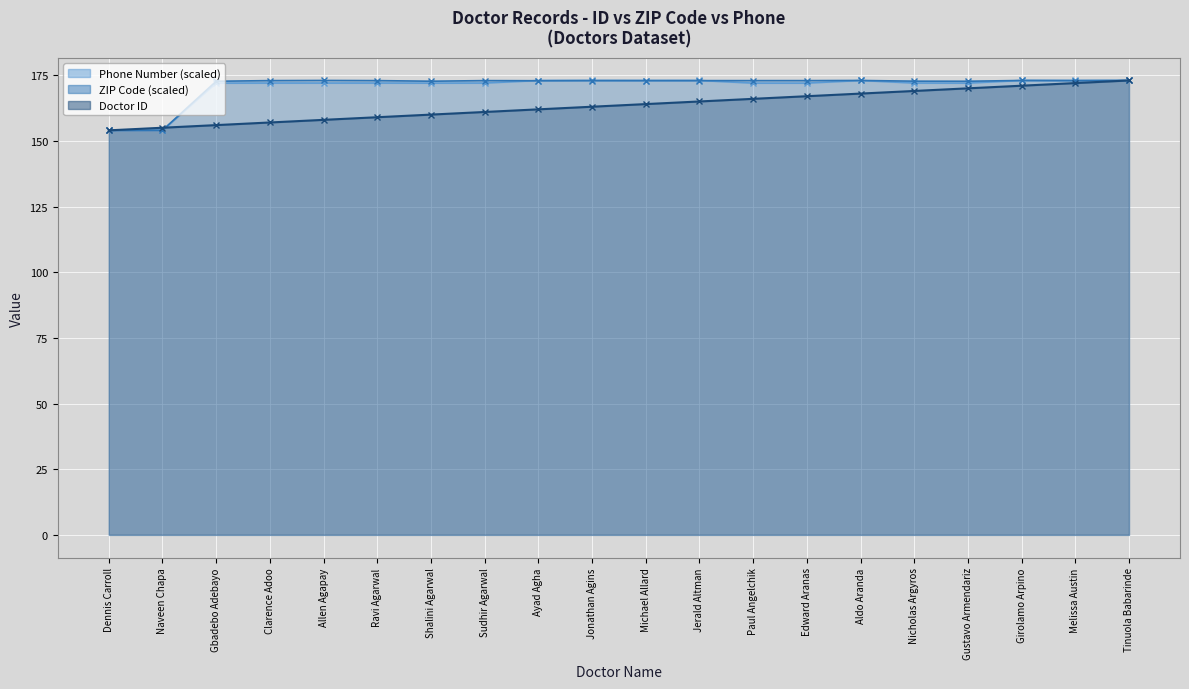

Reading right to left, transcribe all the data shown in this chart.

Phone Number (scaled): Tinuola Babarinde=173.0	Melissa Austin=173.0	Girolamo Arpino=173.0	Gustavo Armendariz=172.0	Nicholas Argyros=172.0	Aldo Aranda=173.0	Edward Aranas=172.0	Paul Angelchik=172.0	Jerald Altman=173.0	Michael Allard=173.0	Jonathan Agins=173.0	Ayad Agha=173.0	Sudhir Agarwal=172.0	Shalini Agarwal=172.0	Ravi Agarwal=172.0	Allen Agapay=172.0	Clarence Adoo=172.0	Gbadebo Adebayo=172.0	Naveen Chapa=154.0	Dennis Carroll=154.0
ZIP Code (scaled): Tinuola Babarinde=173.0	Melissa Austin=172.9	Girolamo Arpino=173.0	Gustavo Armendariz=172.7	Nicholas Argyros=172.7	Aldo Aranda=173.0	Edward Aranas=172.9	Paul Angelchik=172.9	Jerald Altman=172.9	Michael Allard=172.9	Jonathan Agins=172.9	Ayad Agha=172.9	Sudhir Agarwal=172.9	Shalini Agarwal=172.7	Ravi Agarwal=172.9	Allen Agapay=173.0	Clarence Adoo=172.9	Gbadebo Adebayo=172.7	Naveen Chapa=154.0	Dennis Carroll=154.0
Doctor ID: Tinuola Babarinde=173.0	Melissa Austin=172.0	Girolamo Arpino=171.0	Gustavo Armendariz=170.0	Nicholas Argyros=169.0	Aldo Aranda=168.0	Edward Aranas=167.0	Paul Angelchik=166.0	Jerald Altman=165.0	Michael Allard=164.0	Jonathan Agins=163.0	Ayad Agha=162.0	Sudhir Agarwal=161.0	Shalini Agarwal=160.0	Ravi Agarwal=159.0	Allen Agapay=158.0	Clarence Adoo=157.0	Gbadebo Adebayo=156.0	Naveen Chapa=155.0	Dennis Carroll=154.0